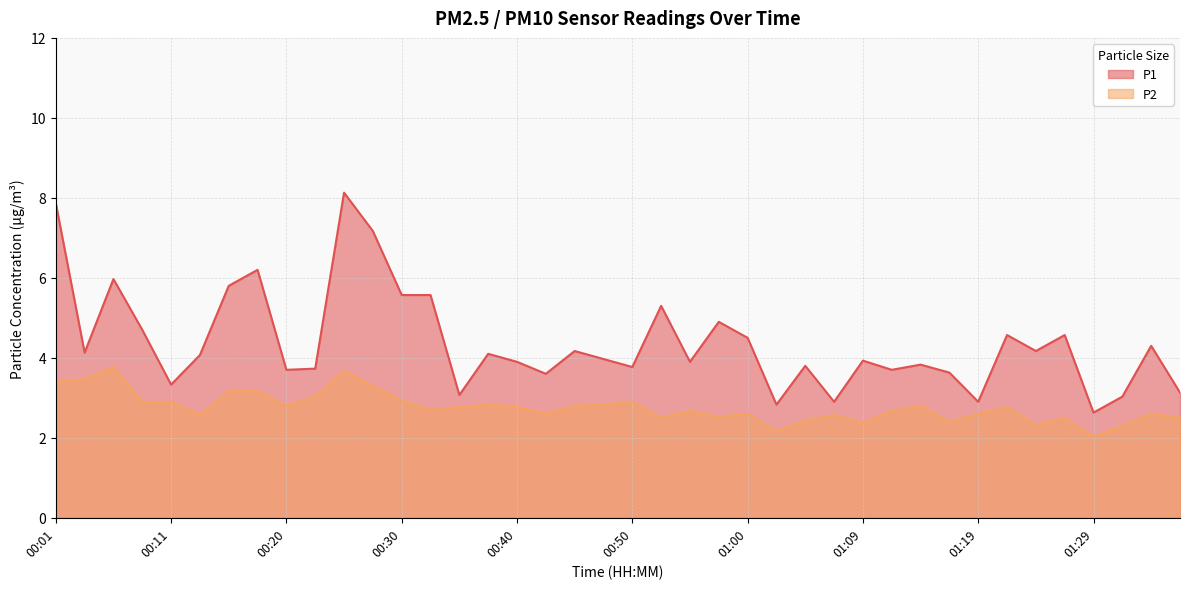

Reading right to left, what are all the values shown in this chart?

P1: 01:36=3.1	01:34=4.3	01:31=3.0	01:29=2.6	01:27=4.6	01:24=4.2	01:22=4.6	01:19=2.9	01:17=3.6	01:14=3.8	01:12=3.7	01:09=3.9	01:07=2.9	01:05=3.8	01:02=2.8	01:00=4.5	00:57=4.9	00:55=3.9	00:52=5.3	00:50=3.8	00:47=4.0	00:45=4.2	00:42=3.6	00:40=3.9	00:38=4.1	00:35=3.1	00:33=5.6	00:30=5.6	00:28=7.2	00:25=8.1	00:23=3.7	00:20=3.7	00:18=6.2	00:16=5.8	00:13=4.1	00:11=3.3	00:08=4.7	00:06=6.0	00:03=4.1	00:01=7.9
P2: 01:36=2.5	01:34=2.6	01:31=2.3	01:29=2.0	01:27=2.5	01:24=2.3	01:22=2.8	01:19=2.6	01:17=2.4	01:14=2.8	01:12=2.7	01:09=2.4	01:07=2.6	01:05=2.4	01:02=2.2	01:00=2.6	00:57=2.5	00:55=2.7	00:52=2.5	00:50=2.9	00:47=2.8	00:45=2.8	00:42=2.6	00:40=2.8	00:38=2.8	00:35=2.8	00:33=2.7	00:30=2.9	00:28=3.3	00:25=3.7	00:23=3.0	00:20=2.8	00:18=3.2	00:16=3.2	00:13=2.6	00:11=2.9	00:08=2.9	00:06=3.8	00:03=3.5	00:01=3.4